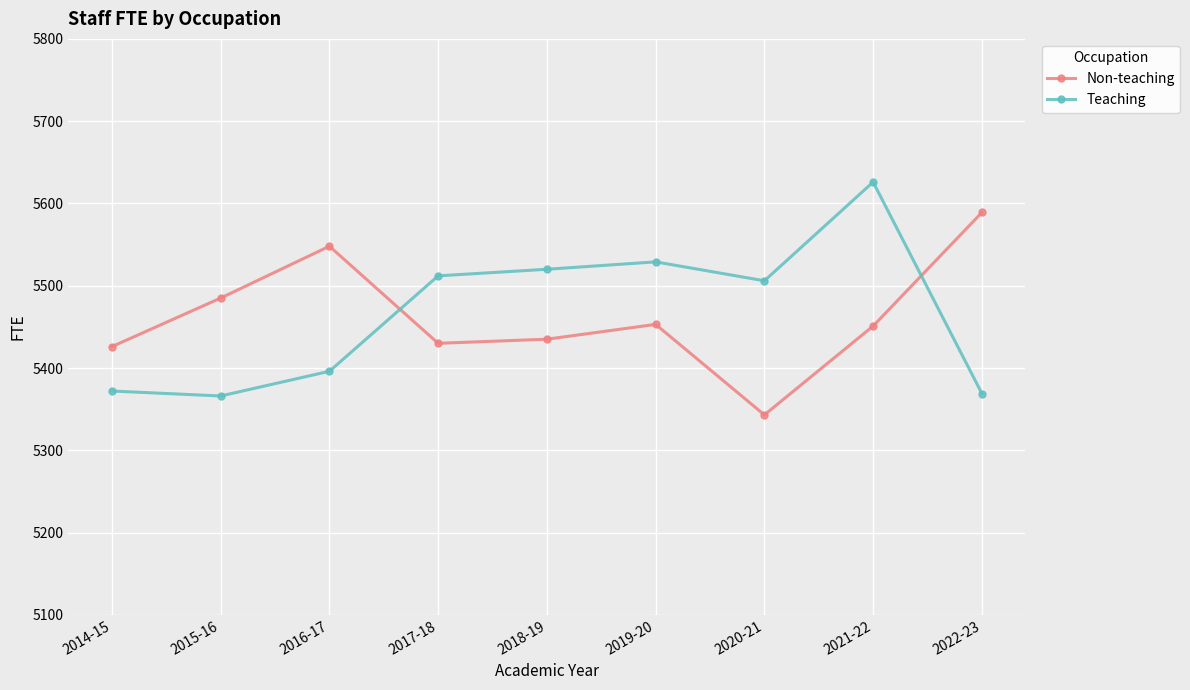

What is the lowest value of the Non-teaching series?

5343